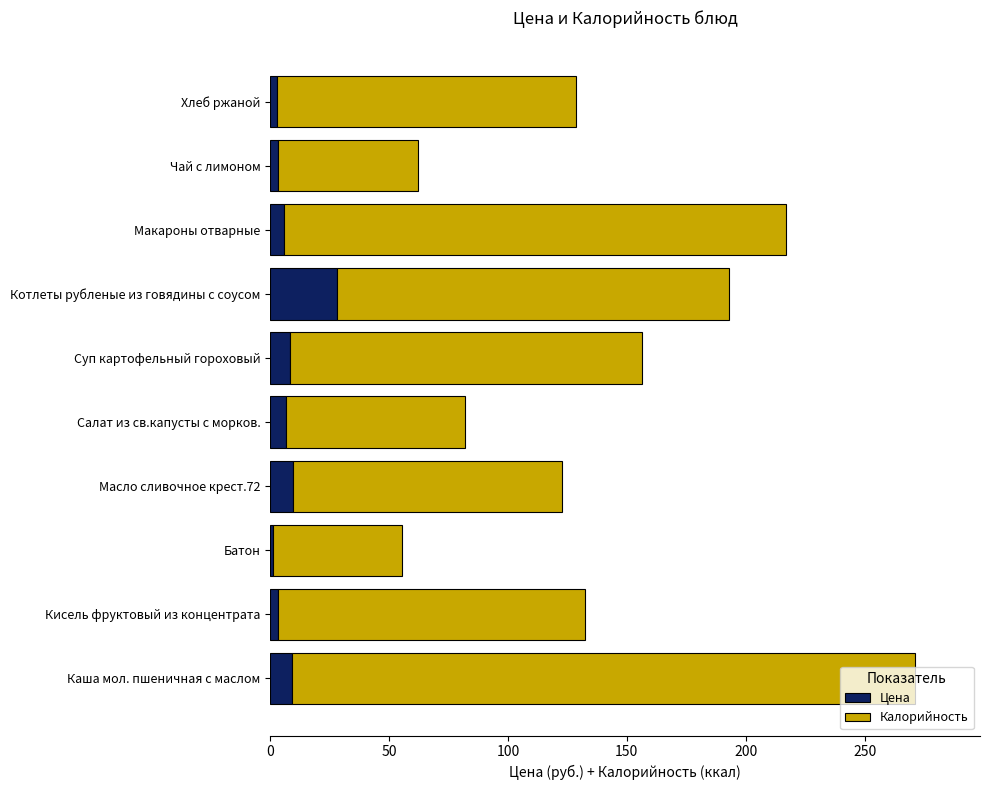

What value does the Цена series have at Макароны отварные?

6.0